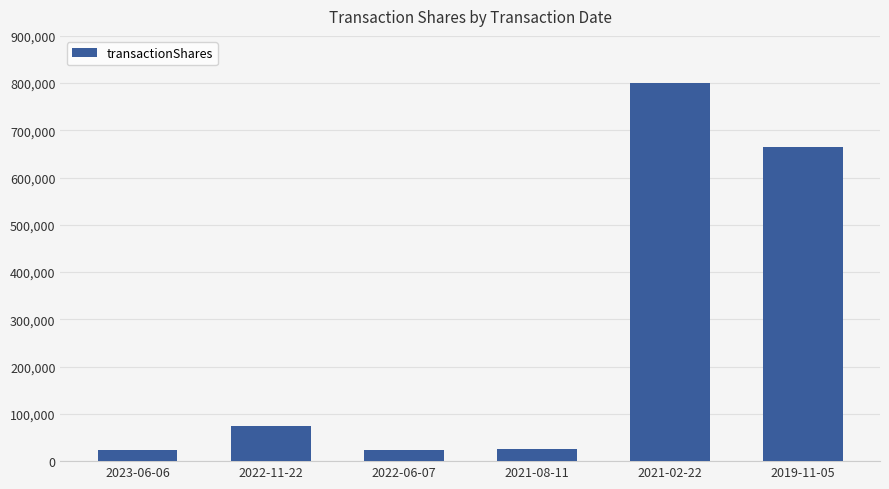

How many categories are shown in the chart?

6